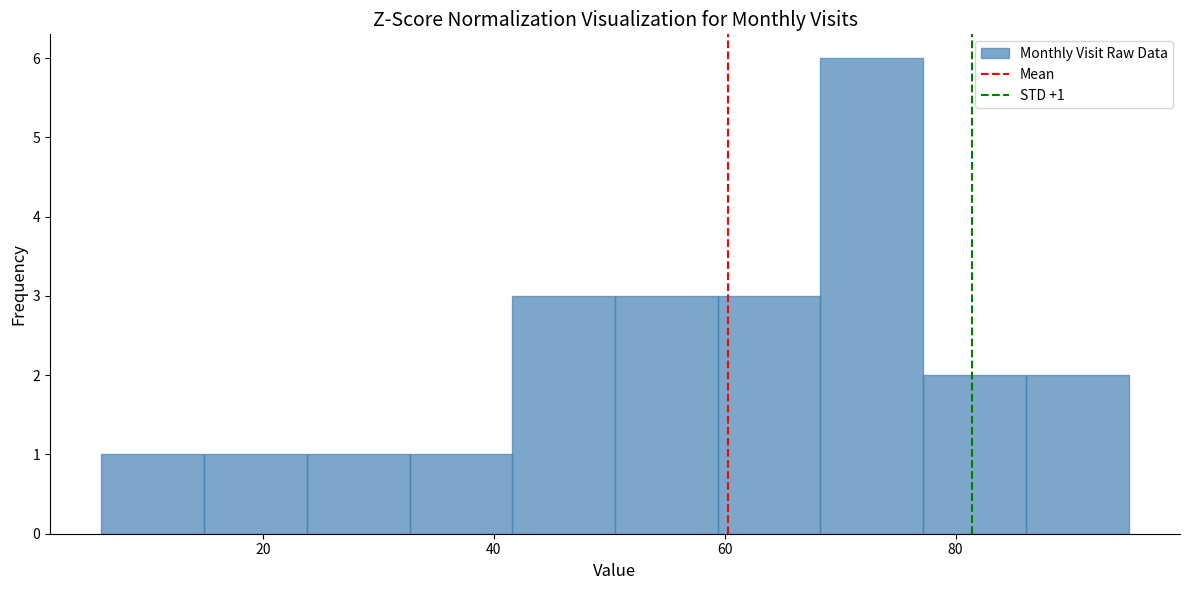

Which range on the x-axis has the tallest bar?

68 to 78